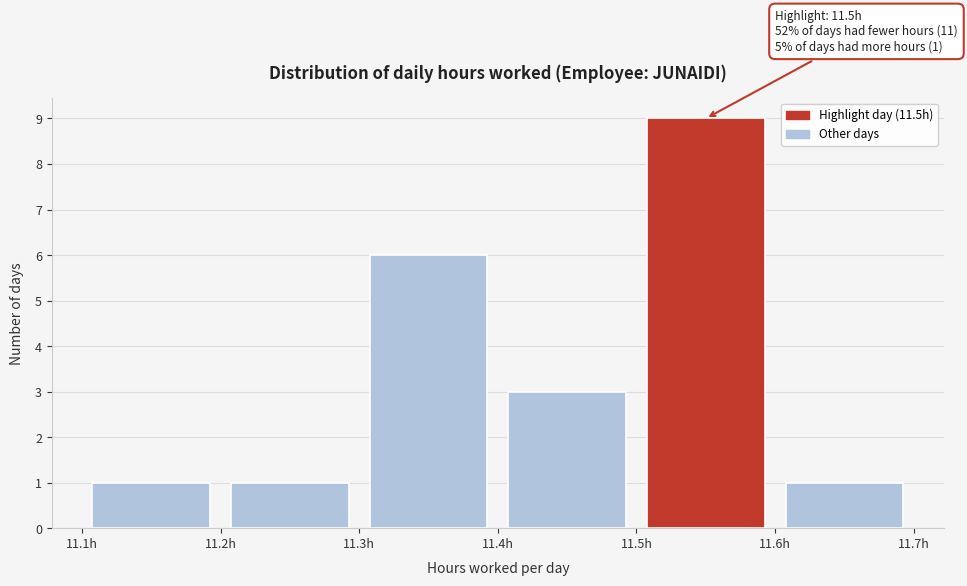

Over which range of the x-axis is the bar tallest?

11.5 to 11.6